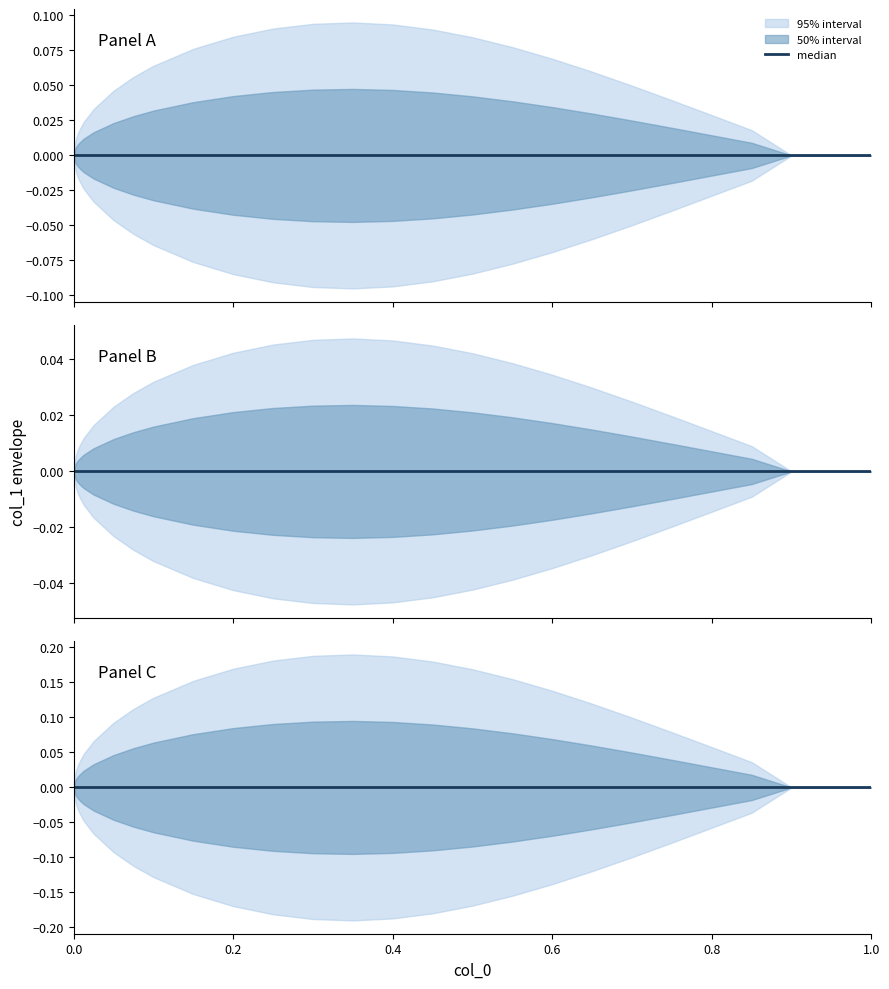

True or false: lower and center intersect in this chart.

False